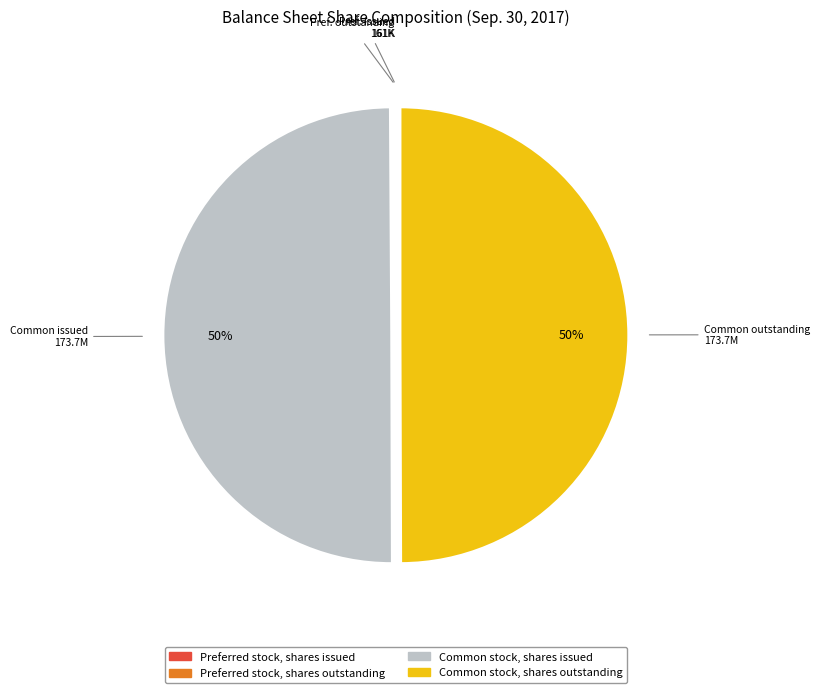

To the nearest percent, what percentage of the pie is Common stock, shares outstanding?

50%